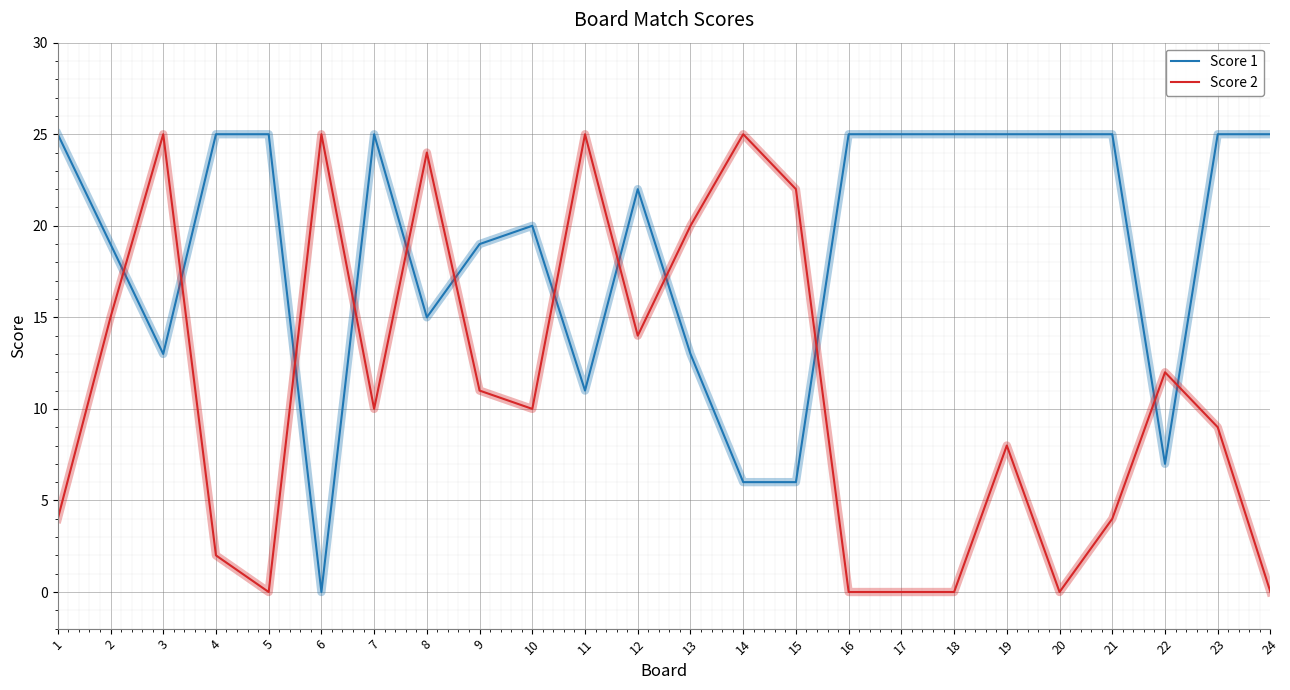

Reading left to right, transcribe all the data shown in this chart.

Score 1: 1=25	2=19	3=13	4=25	5=25	6=0	7=25	8=15	9=19	10=20	11=11	12=22	13=13	14=6	15=6	16=25	17=25	18=25	19=25	20=25	21=25	22=7	23=25	24=25
Score 2: 1=4	2=15	3=25	4=2	5=0	6=25	7=10	8=24	9=11	10=10	11=25	12=14	13=20	14=25	15=22	16=0	17=0	18=0	19=8	20=0	21=4	22=12	23=9	24=0